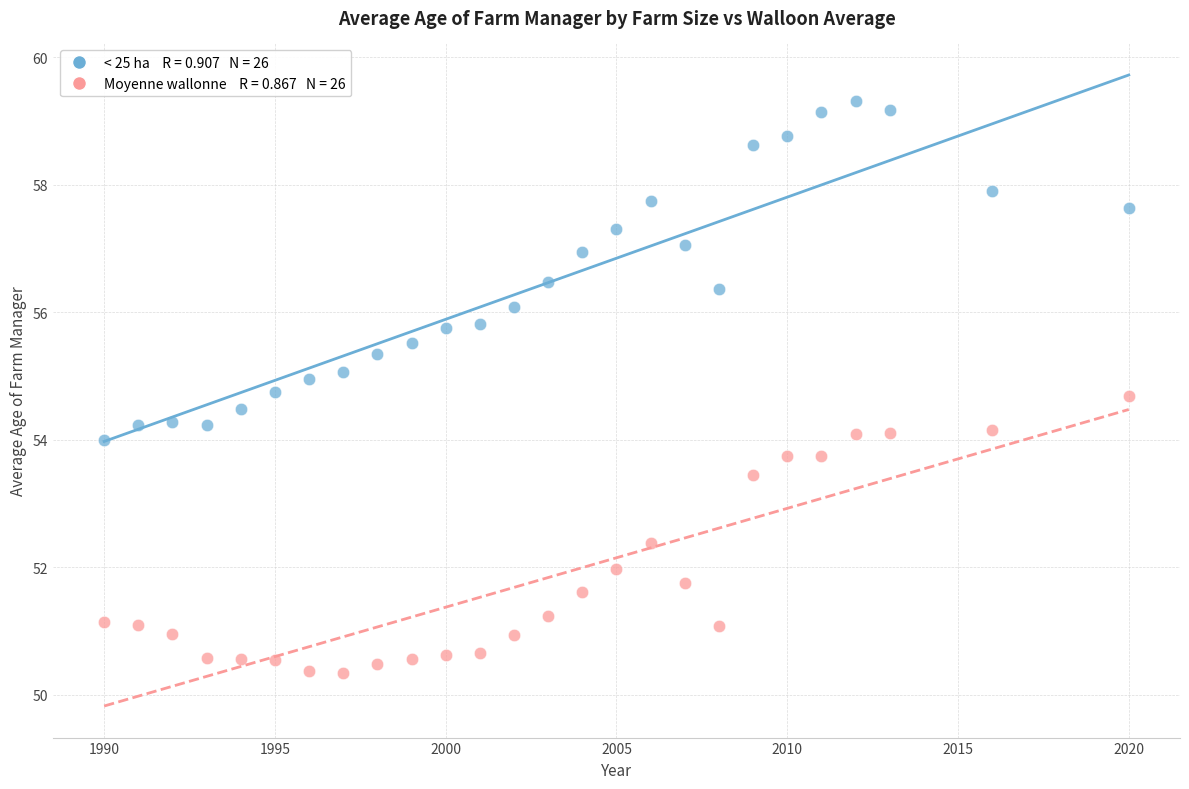

Across all data points, what is the range of X values (max minus min)?

30.0